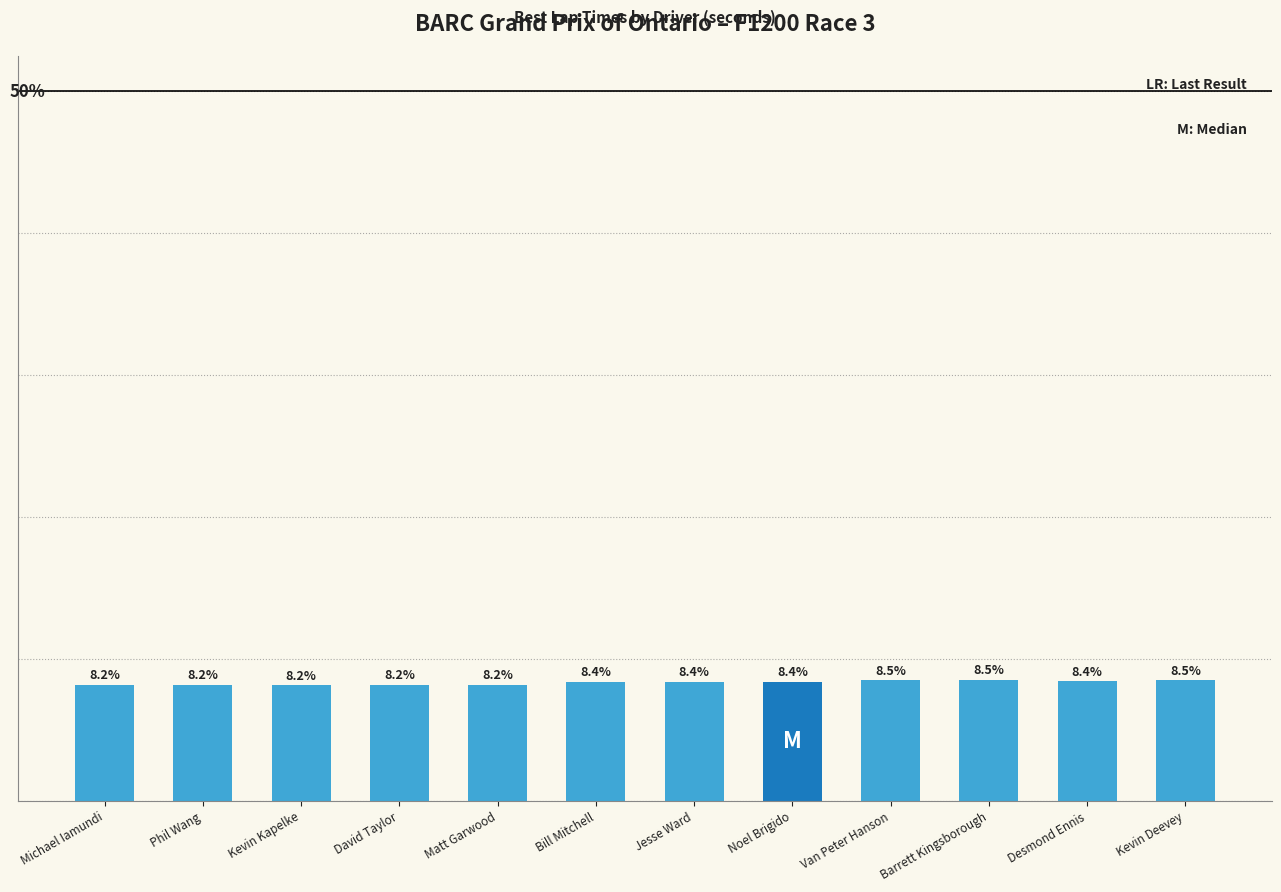

Between Bill Mitchell and Kevin Kapelke, which is larger?

Bill Mitchell